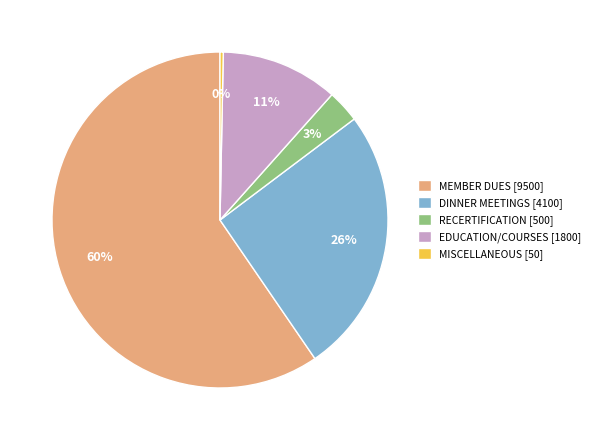

Which category accounts for the majority?

MEMBER DUES